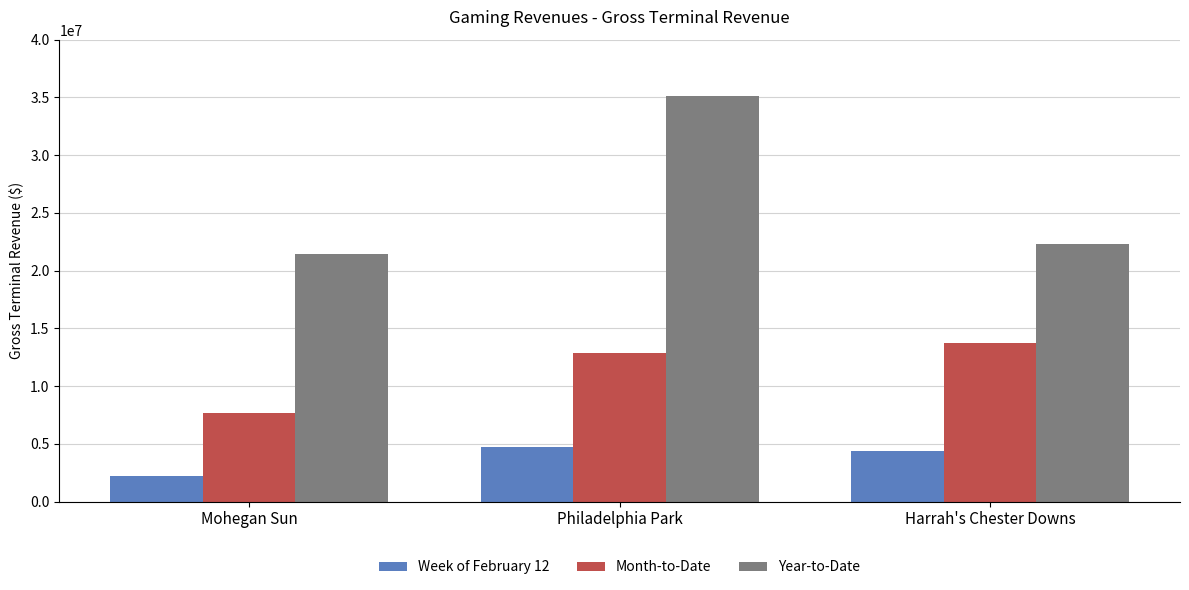

Between Mohegan Sun and Philadelphia Park, which series saw the biggest shift?

Year-to-Date